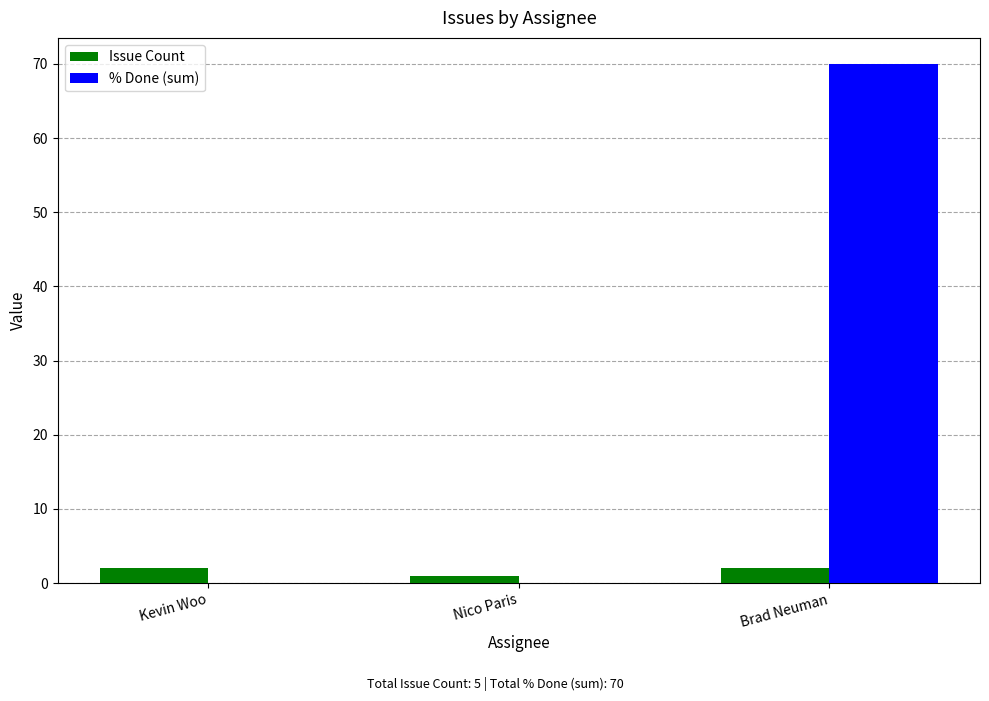

Which series has the largest range (max minus min)?

% Done (sum)